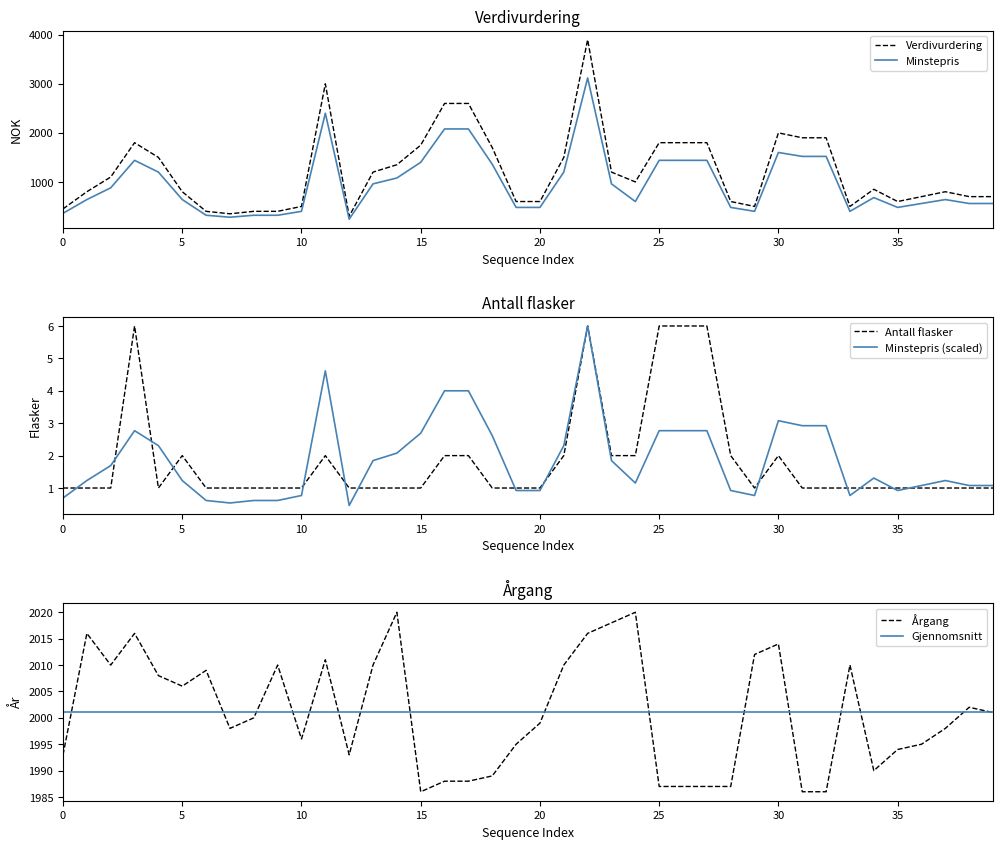

What is the maximum value for Verdivurdering?

3900